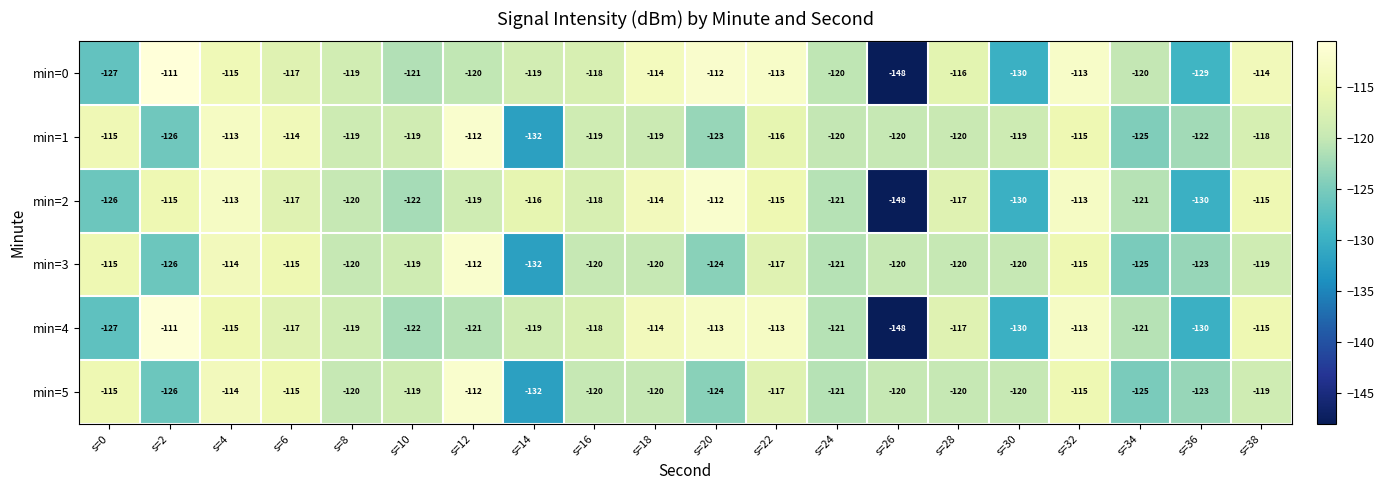

Count the number of data series in this chart.

6